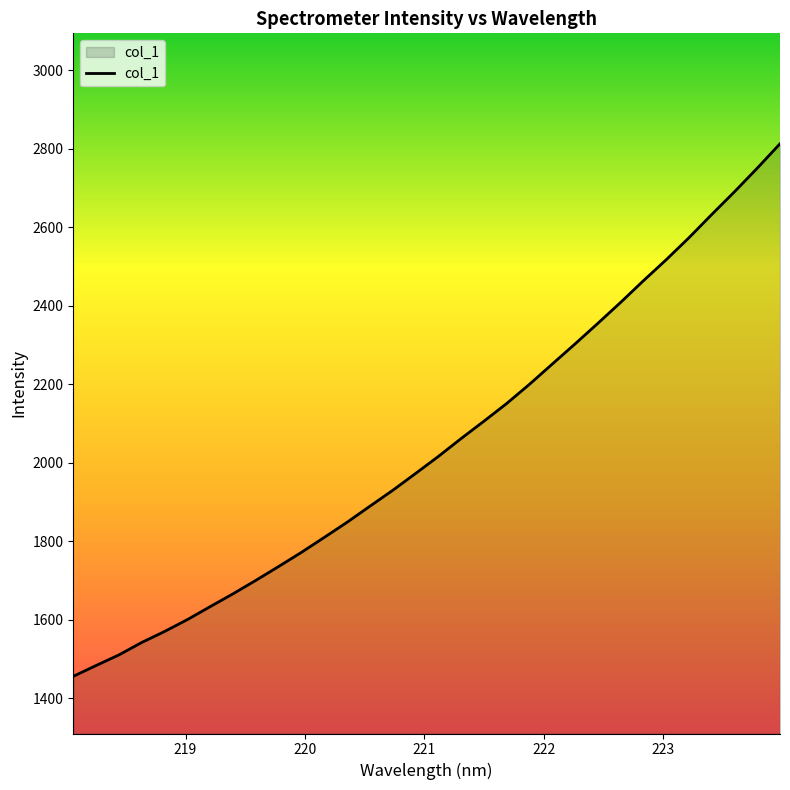

What is the greatest value displayed?

2812.9